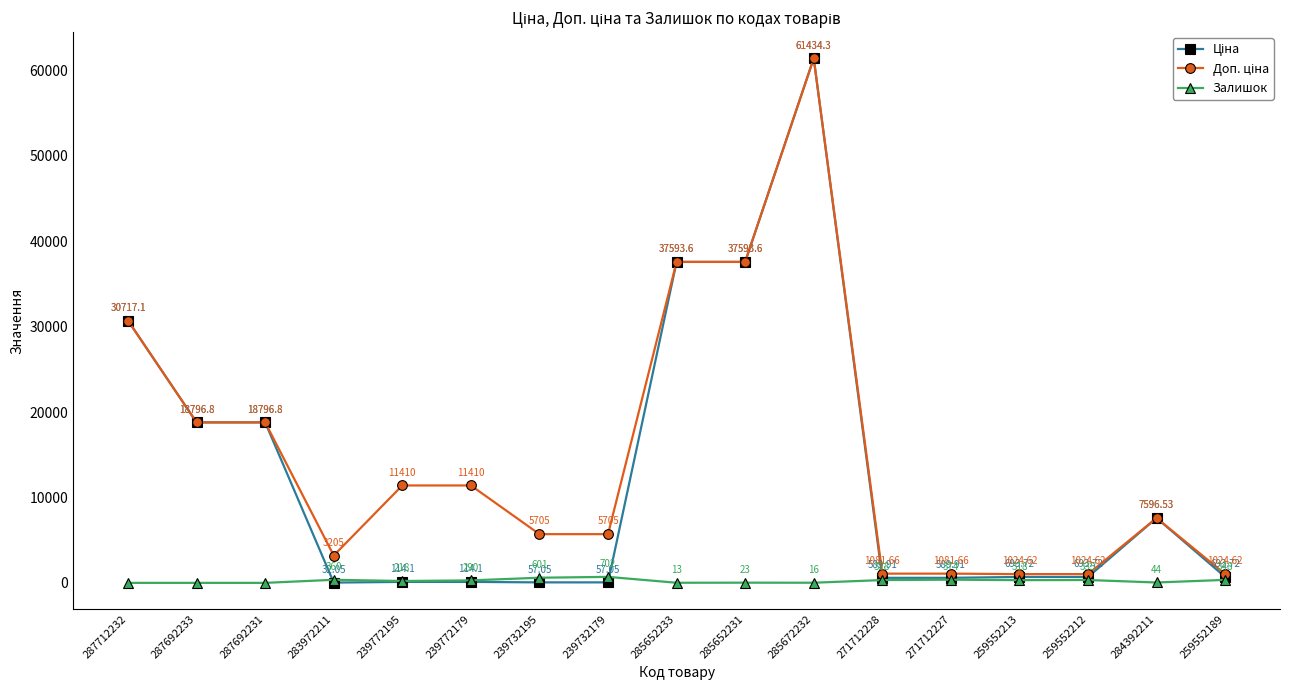

At which category is the sum across all series the highest?

285672232